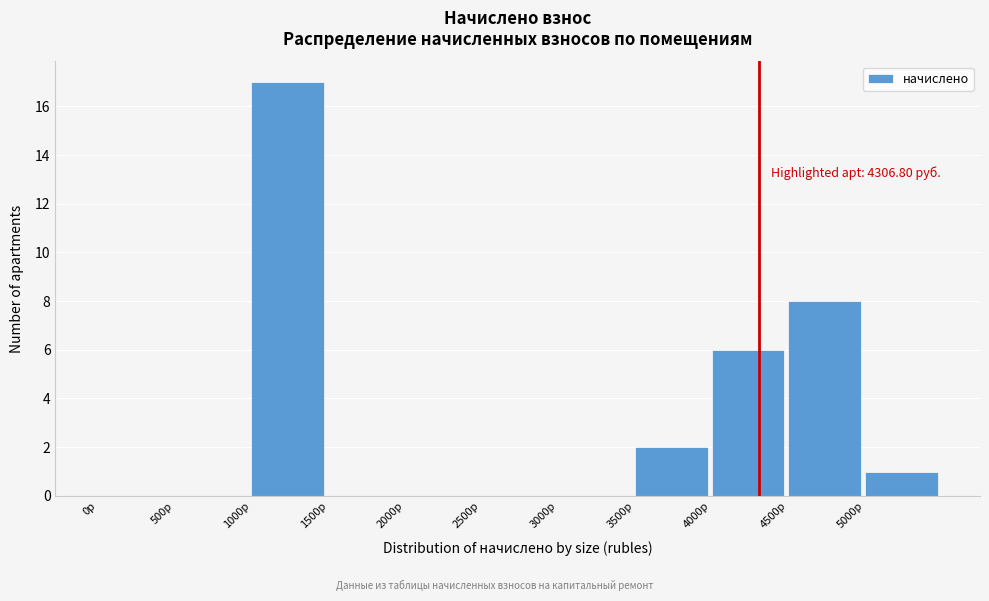

Over which range of the x-axis is the bar tallest?

1000 to 1500